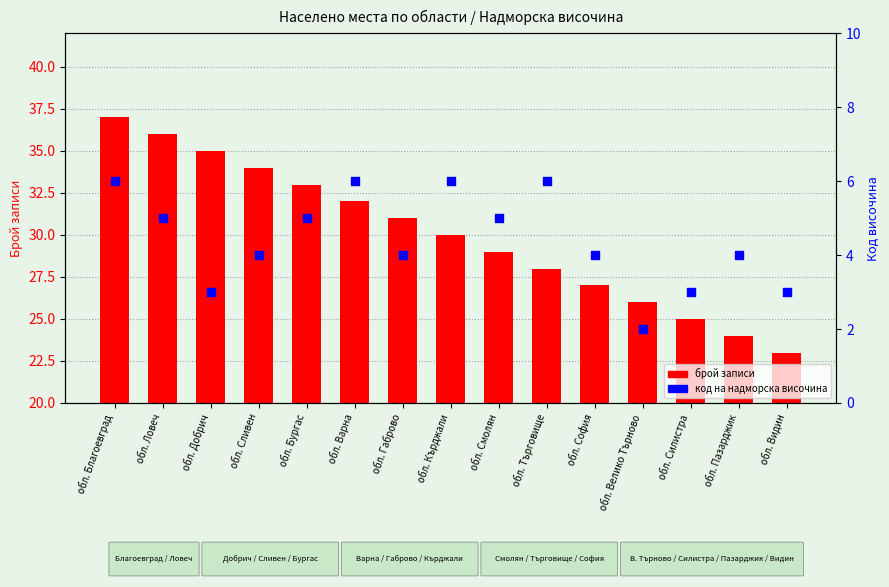

Which series reaches the minimum Y coordinate?

код на надморска височина